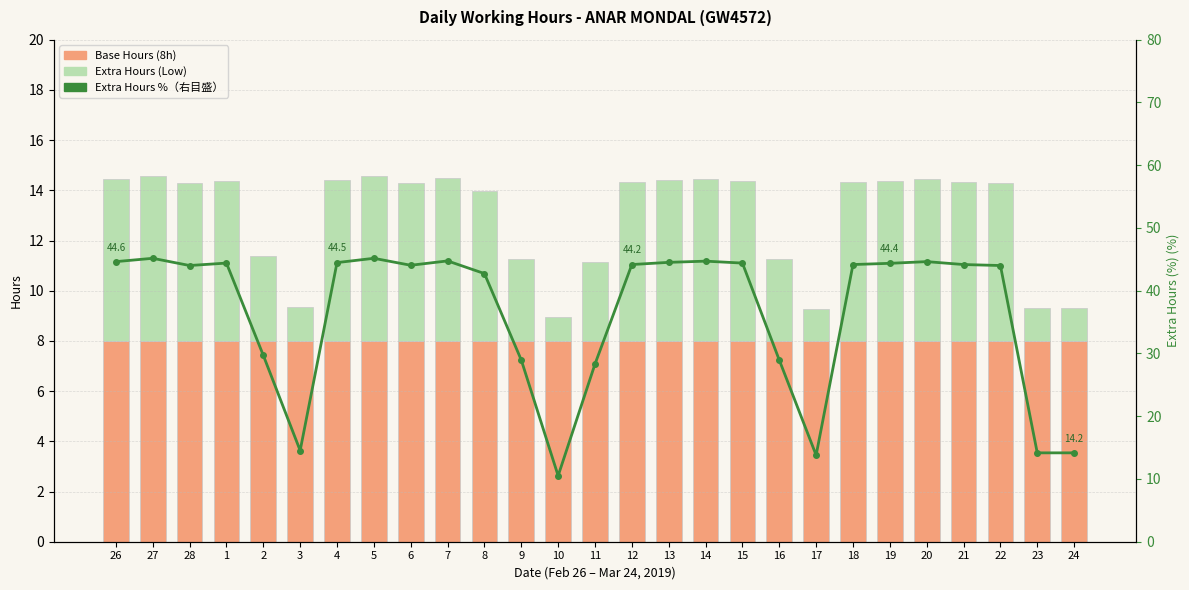

What is the difference between the second highest and second lowest values in the Extra Hours (Low) series?

5.3